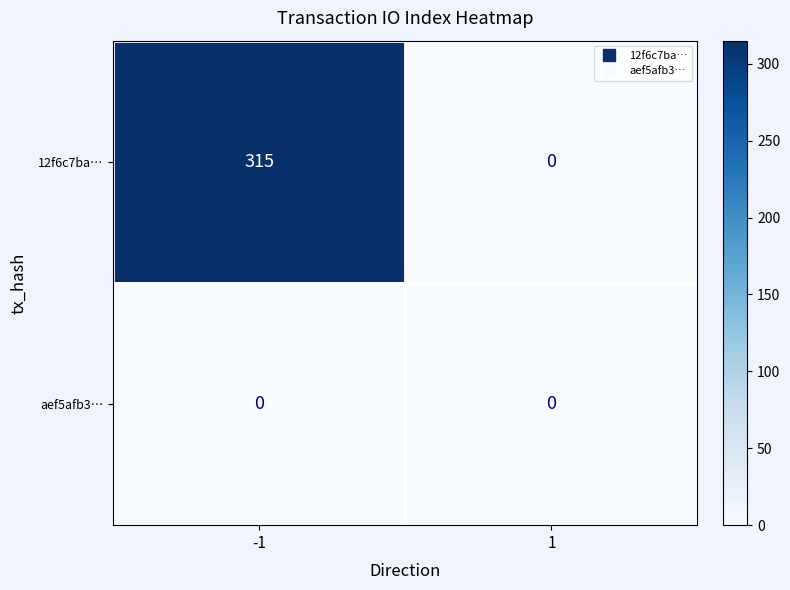

At how many categories does at least one series exceed 230?

1